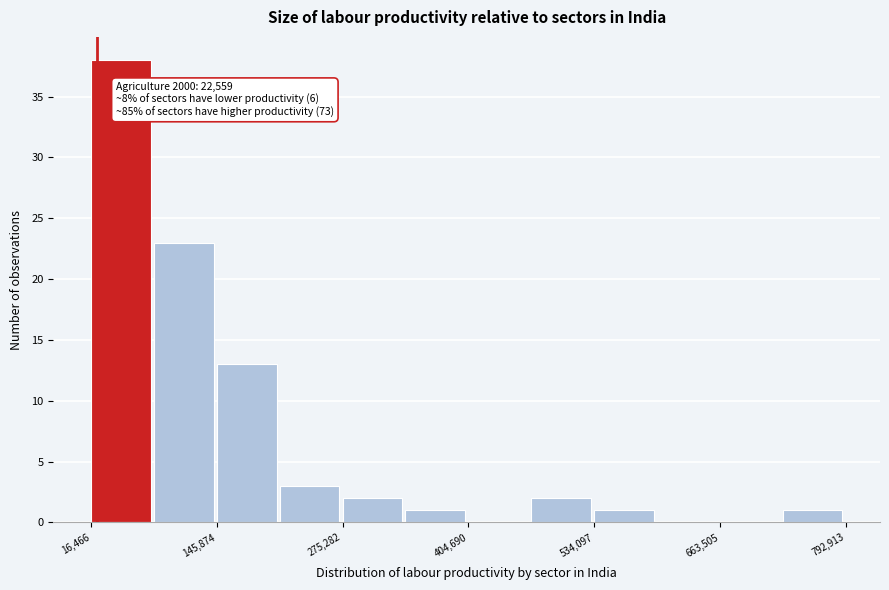

Around what value on the x-axis is the tallest bar? Give the approximate position of its centre, as read against the axis.

40000